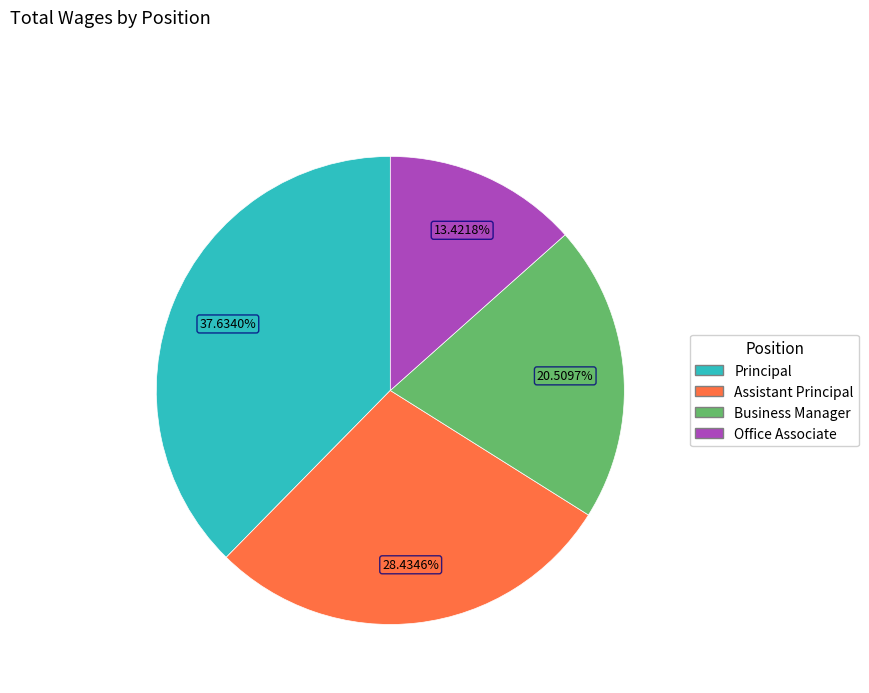

What portion of the pie excludes Assistant Principal?

71.6%